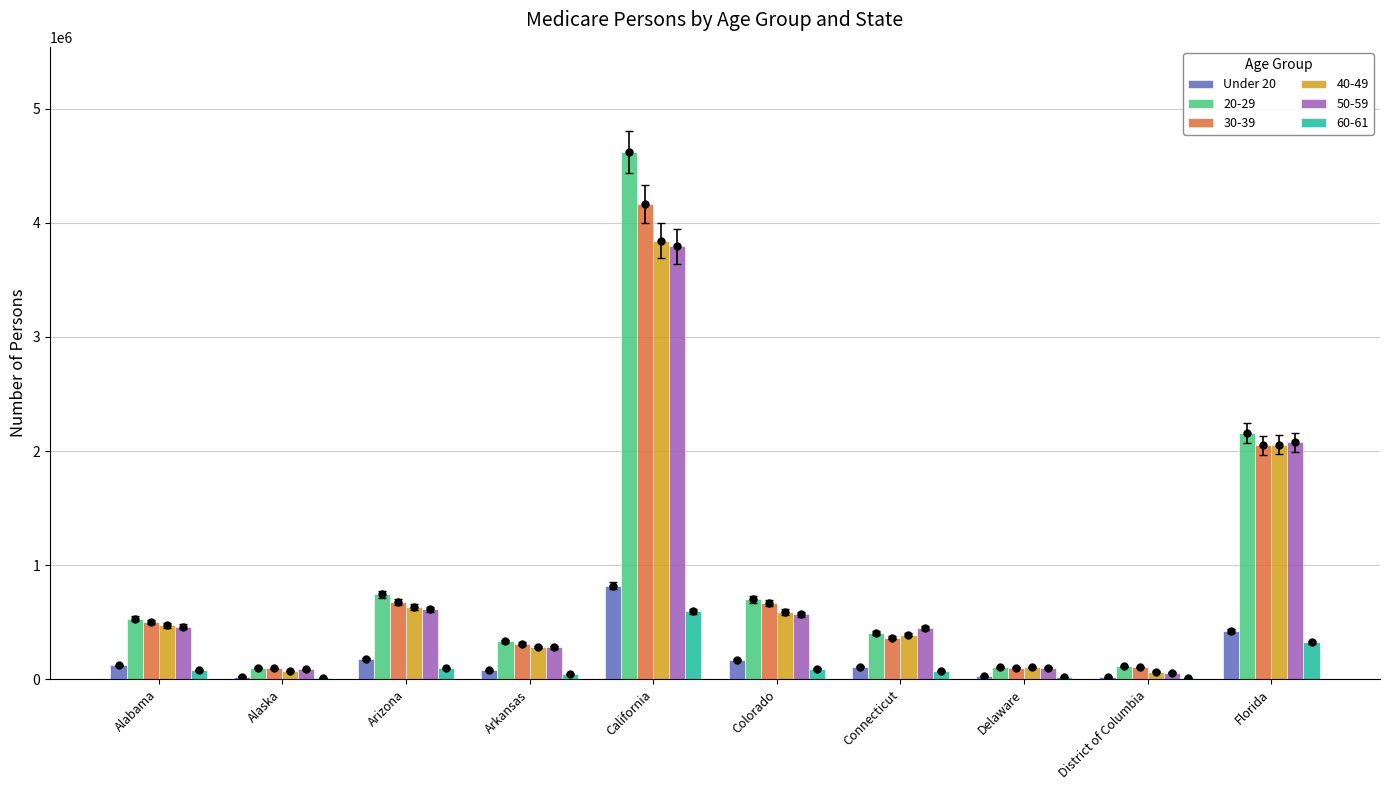

Reading left to right, what are all the values shown in this chart?

Alabama=124381	Alaska=25346	Arizona=178022	Arkansas=81060	California=822367	Colorado=169071	Connecticut=110927	Delaware=28615	District of Columbia=18029	Florida=427863